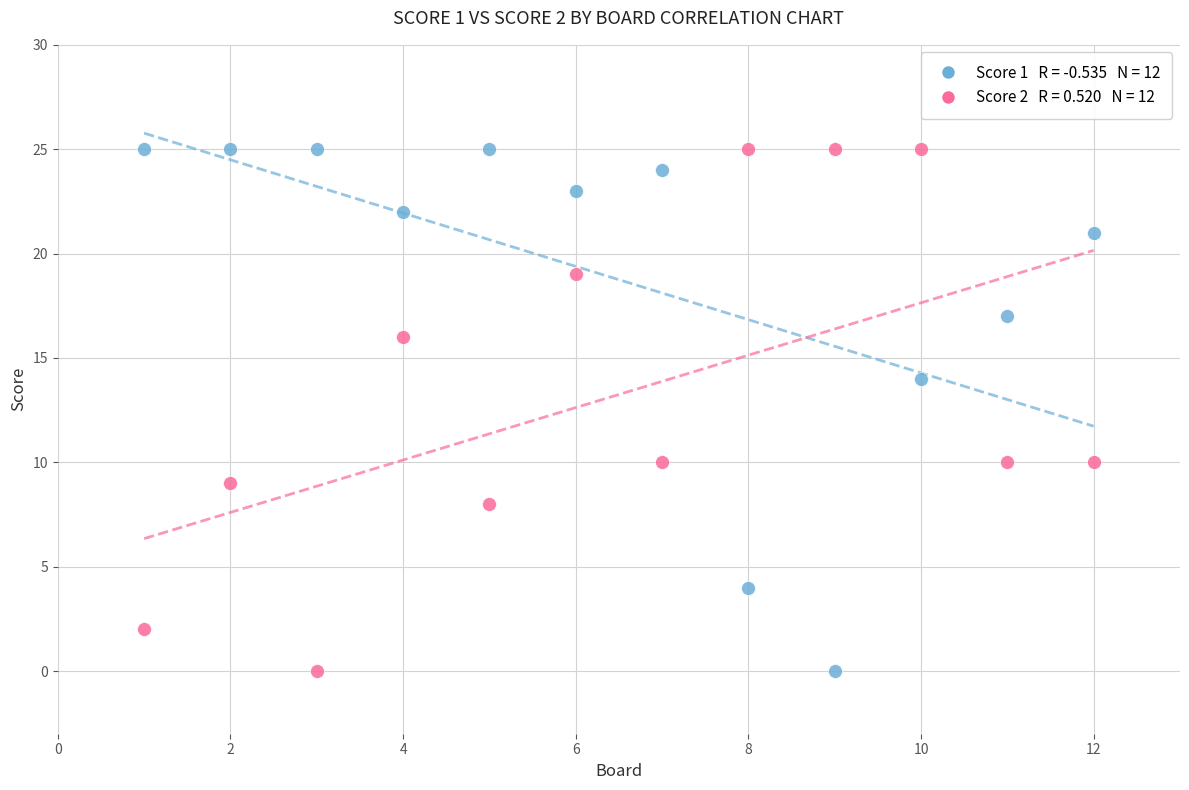

Across all data points, what is the range of X values (max minus min)?

11